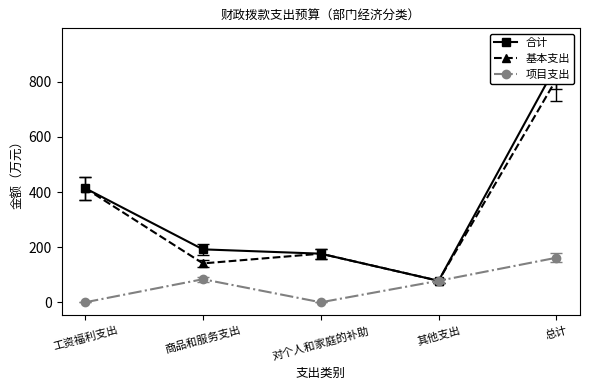

How many categories are shown in the chart?

5